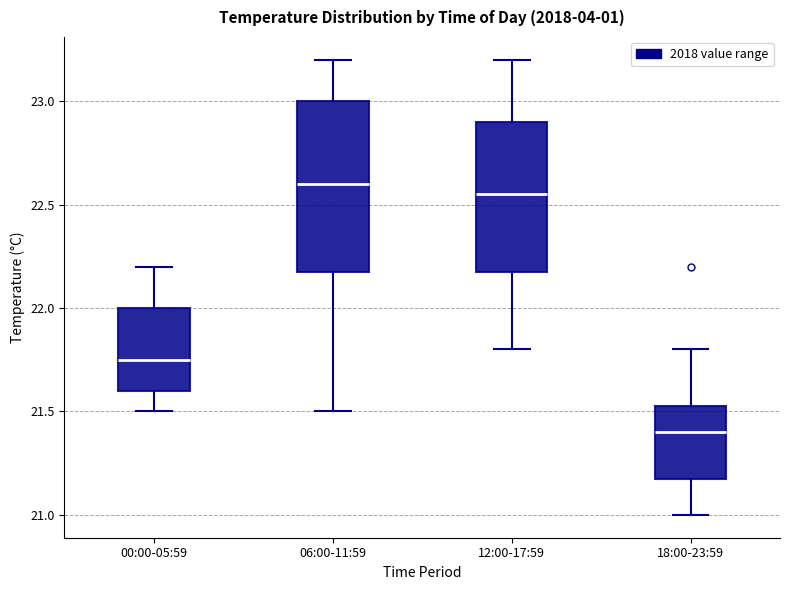

Which box is the tallest, from its lower edge to its upper edge?

06:00-11:59